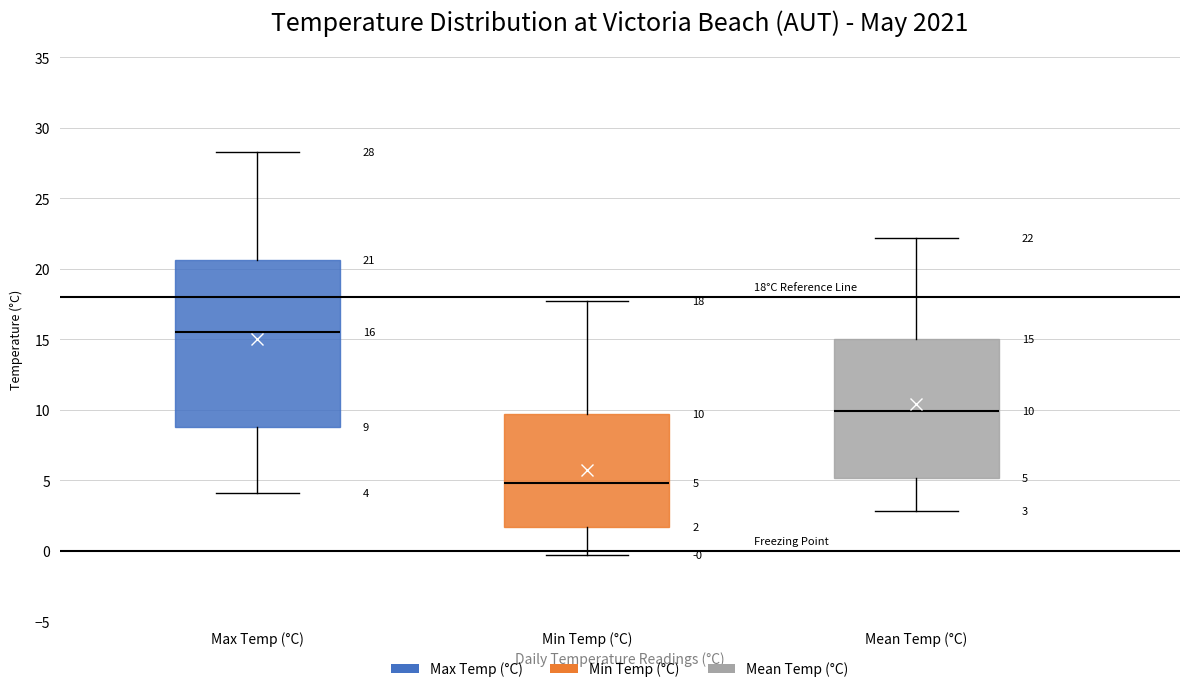

Comparing the boxes themselves (not the whiskers), which one is the tallest?

Max Temp (°C)